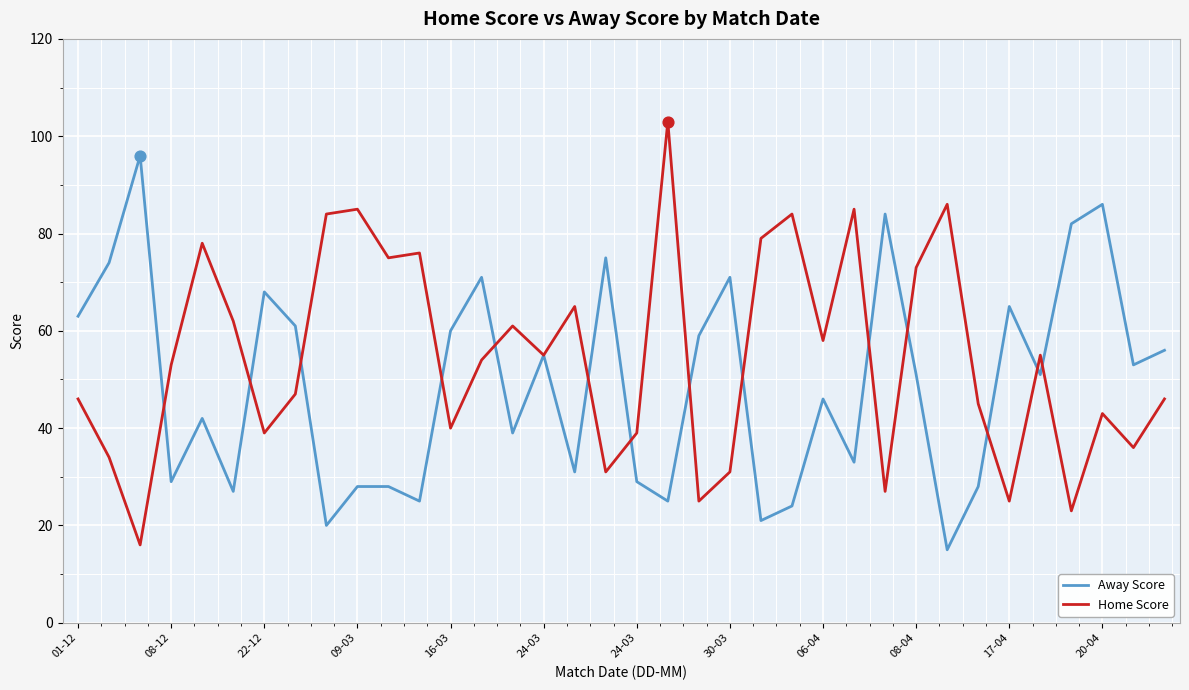

Which series has the largest total across all categories?

Home Score